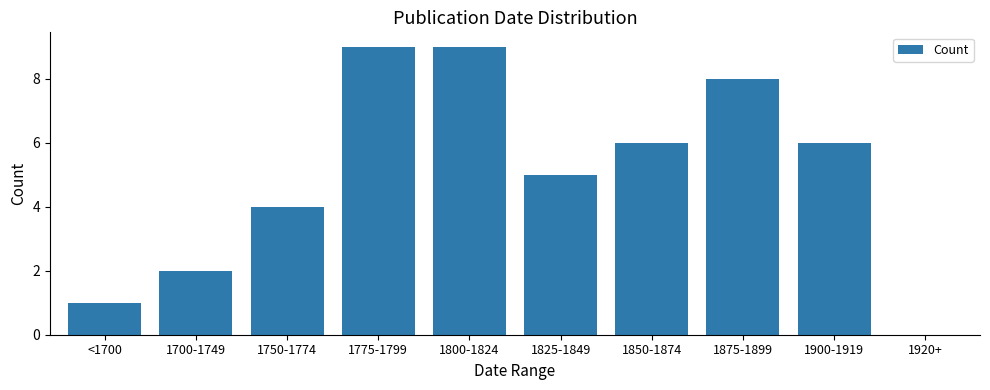

Reading left to right, extract all data points from this chart.

1	2	4	9	9	5	6	8	6	0